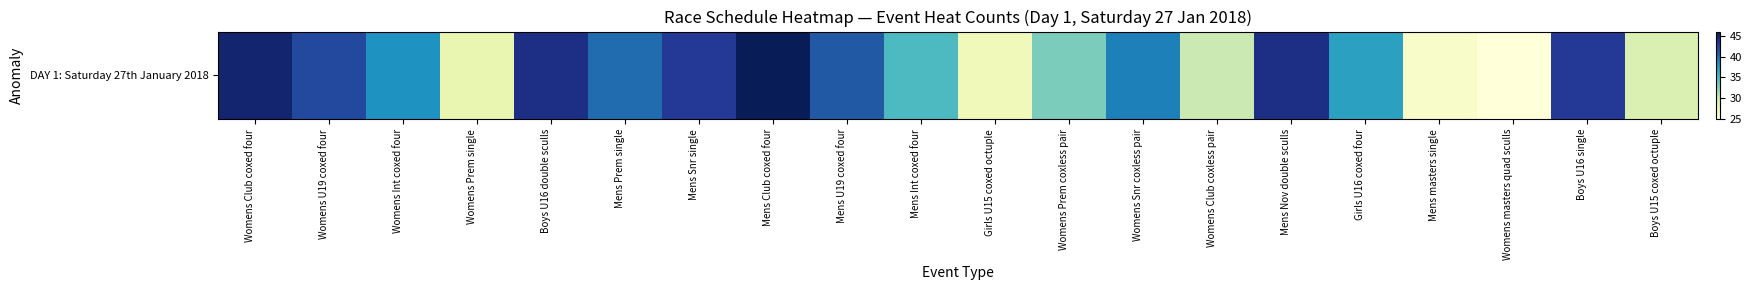

List the labels in order of value, largest first.

Mens Club coxed four, Womens Club coxed four, Boys U16 double sculls, Mens Nov double sculls, Mens Snr single, Boys U16 single, Womens U19 coxed four, Mens U19 coxed four, Mens Prem single, Womens Snr coxless pair, Womens Int coxed four, Girls U16 coxed four, Mens Int coxed four, Womens Prem coxless pair, Womens Club coxless pair, Boys U15 coxed octuple, Womens Prem single, Girls U15 coxed octuple, Mens masters single, Womens masters quad sculls